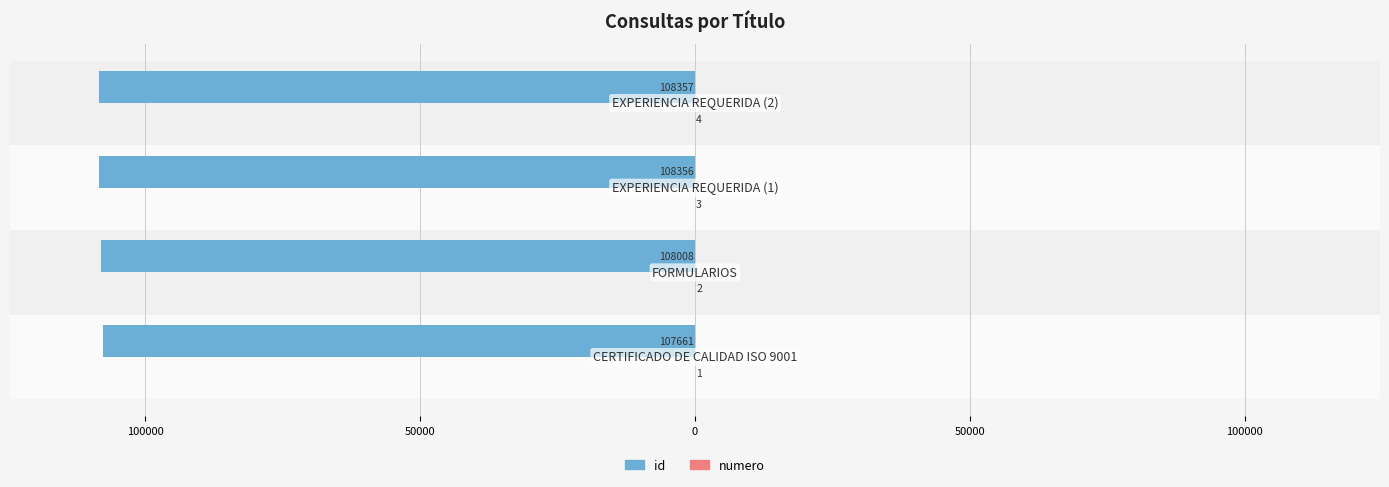

Reading left to right, extract all data points from this chart.

id: -107661	-108008	-108356	-108357
numero: 1	2	3	4